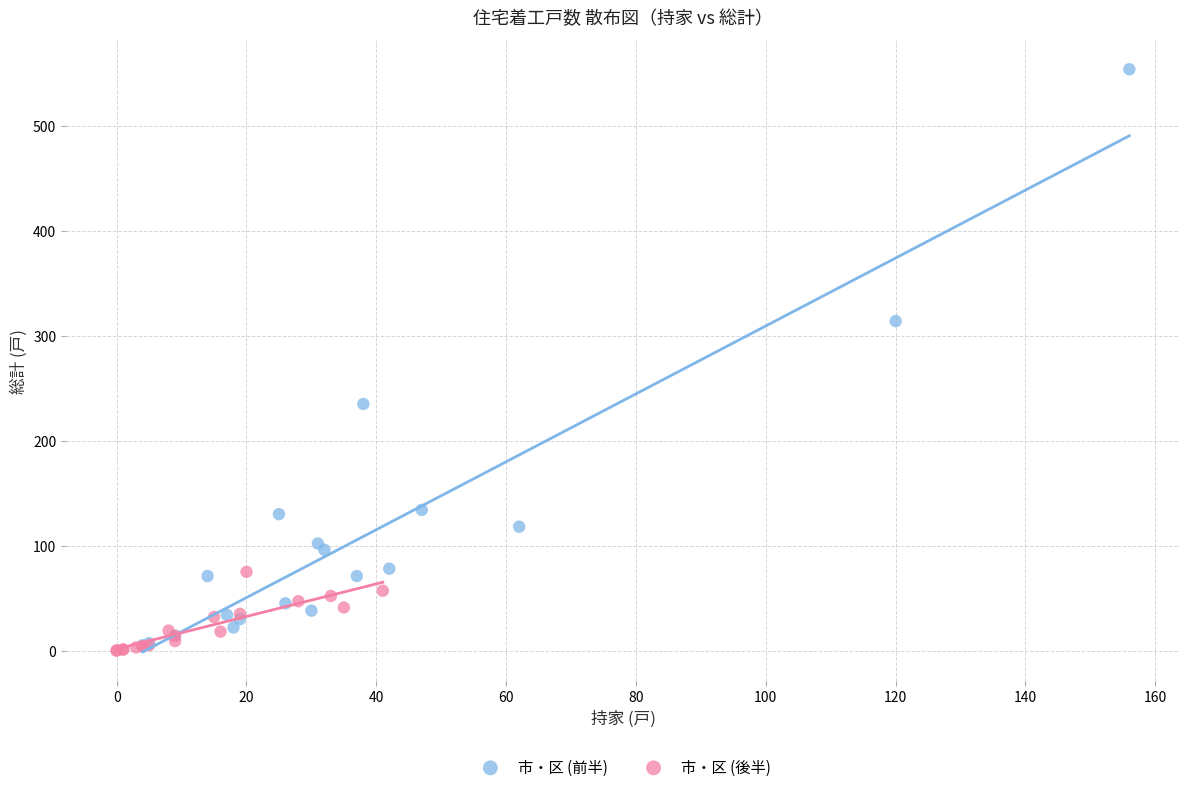

Which series contains the highest Y value?

市・区 (前半)